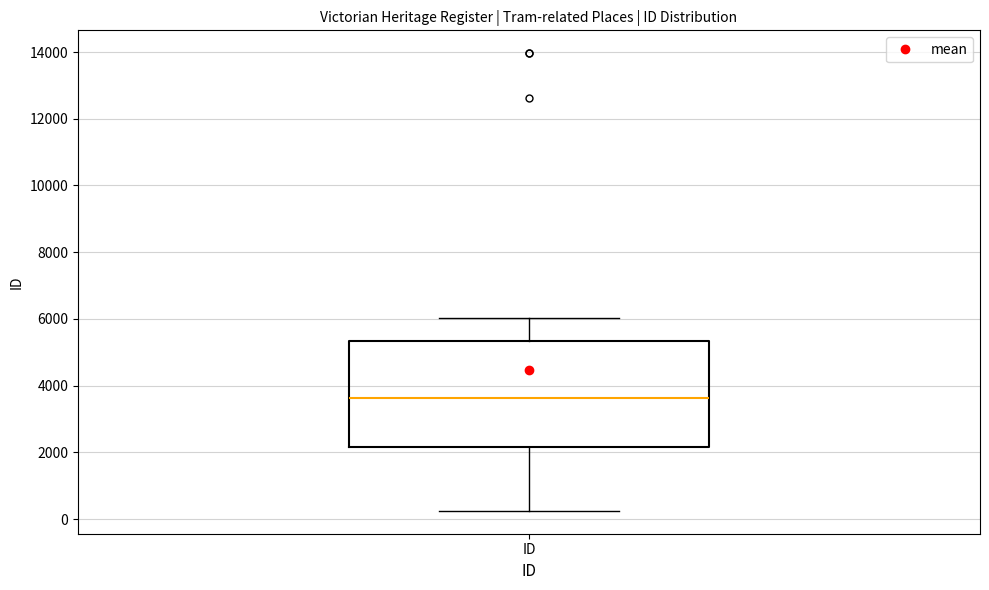

Transcribe this box plot: give where the median line is, the range the box spans, and where the two whiskers end, as read against the y-axis. The values are not printed on the chart, so give them approximately, as read against the axis.

median 3600, box 2200 to 5400, whiskers 200 to 6000